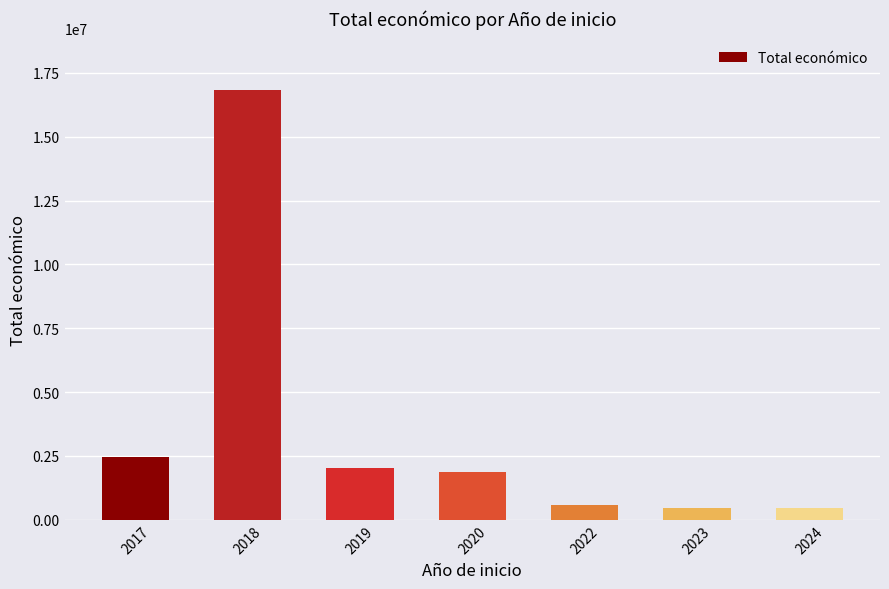

Is it true that the value at 2020 is 3354880?

False